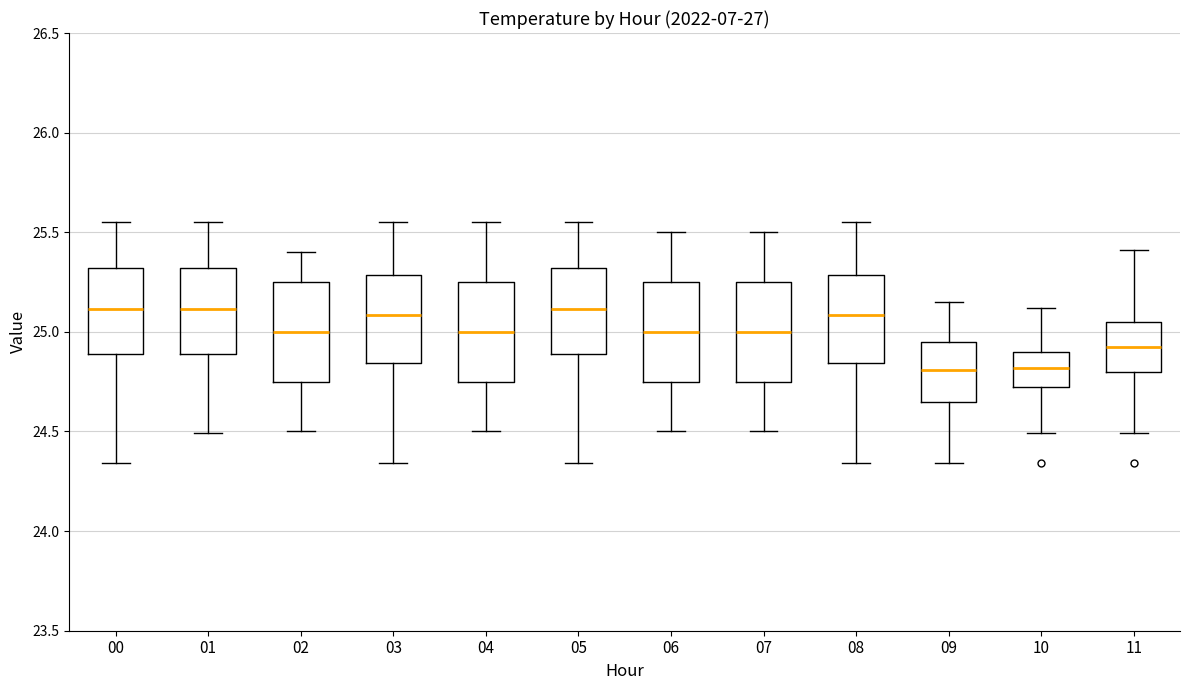

Where is the lower edge of the box at x = 08 on the y-axis? The values are not printed on the chart, so give them approximately, as read against the axis.

24.85